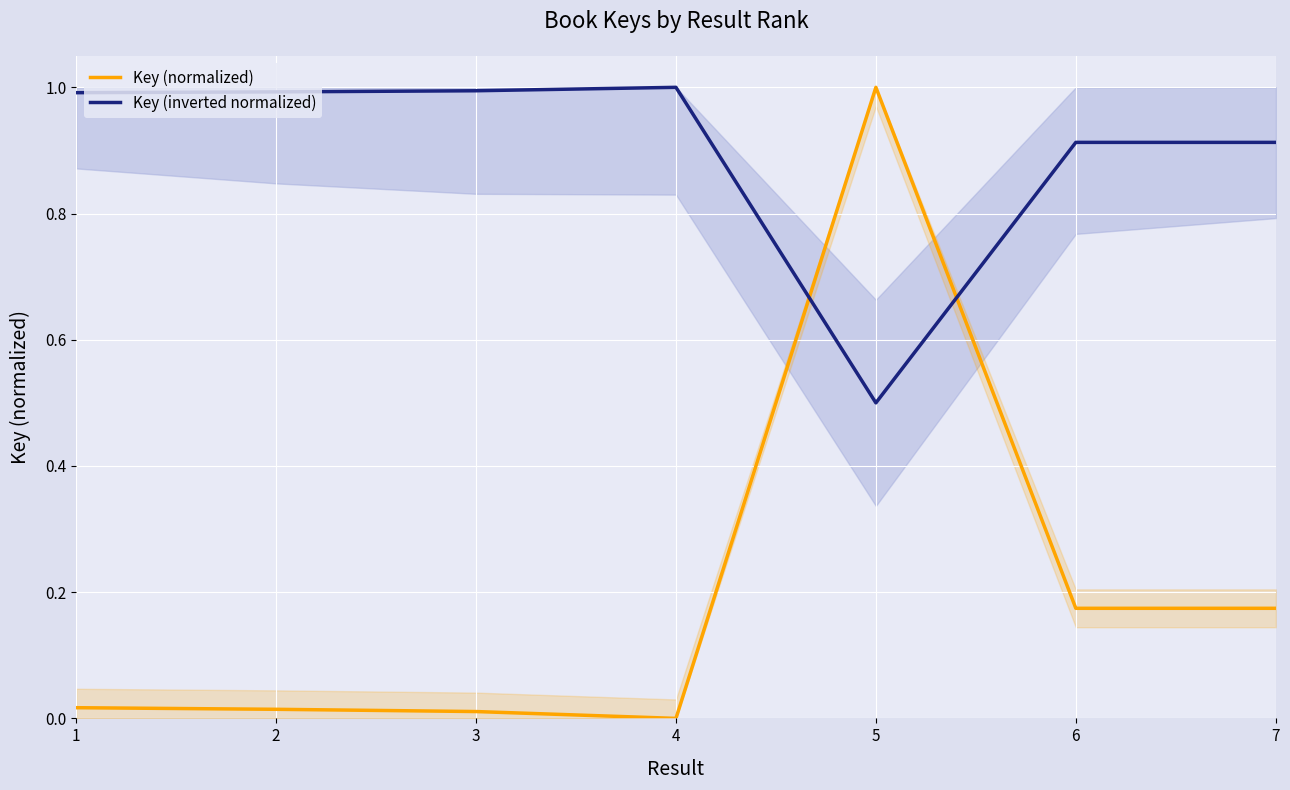

What are all the series names shown in the legend?

Key (normalized), Key (inverted normalized)